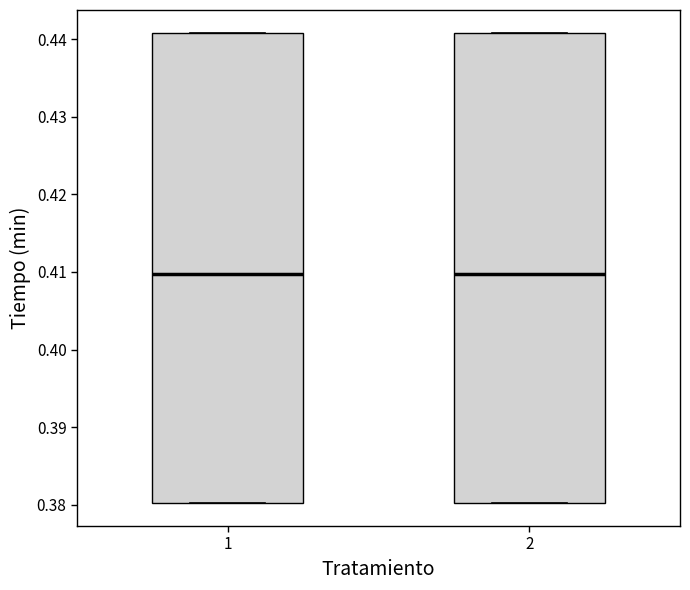

Reading left to right, read every box against the y-axis: the position of its median line, the range the box covers, and the ends of its whiskers. The values are not printed on the chart, so give them approximately, as read against the axis.

1: median 0.410, box 0.380 to 0.441, whiskers 0.380 to 0.441
2: median 0.410, box 0.380 to 0.441, whiskers 0.380 to 0.441